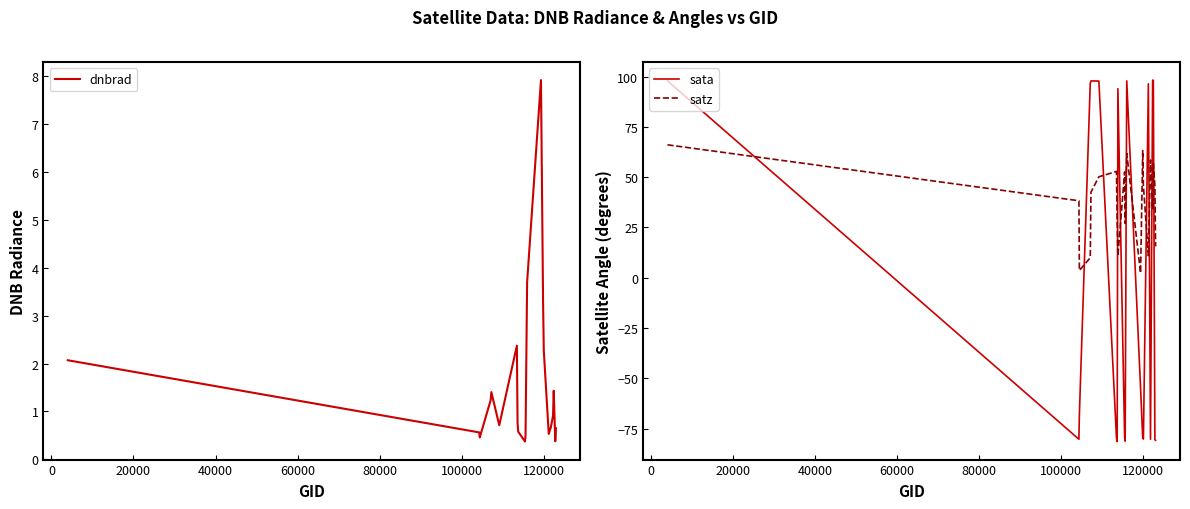

What is the average value of the dnbrad series?

1.6